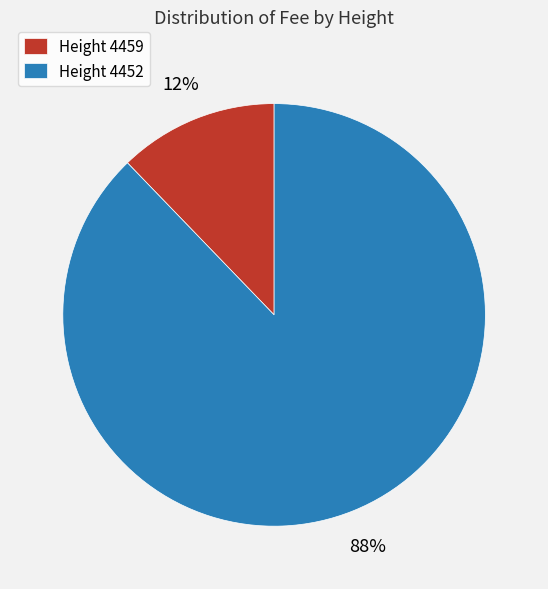

Rank the categories by value from lowest to highest.

Height 4459, Height 4452